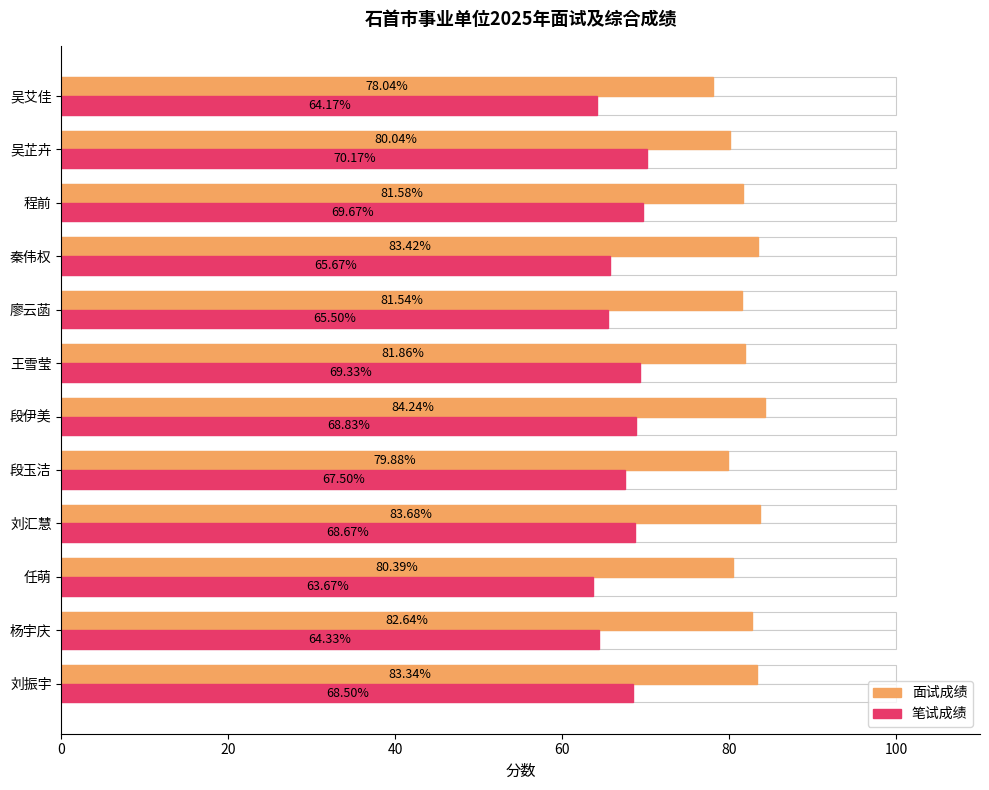

True or false: 笔试成绩 has a value of 21.1 at 8.

False